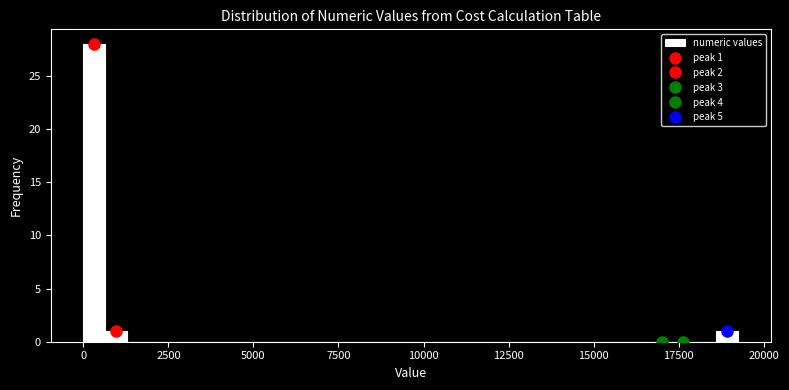

Read against the x-axis, roughly where is the centre of the tallest bar?

500